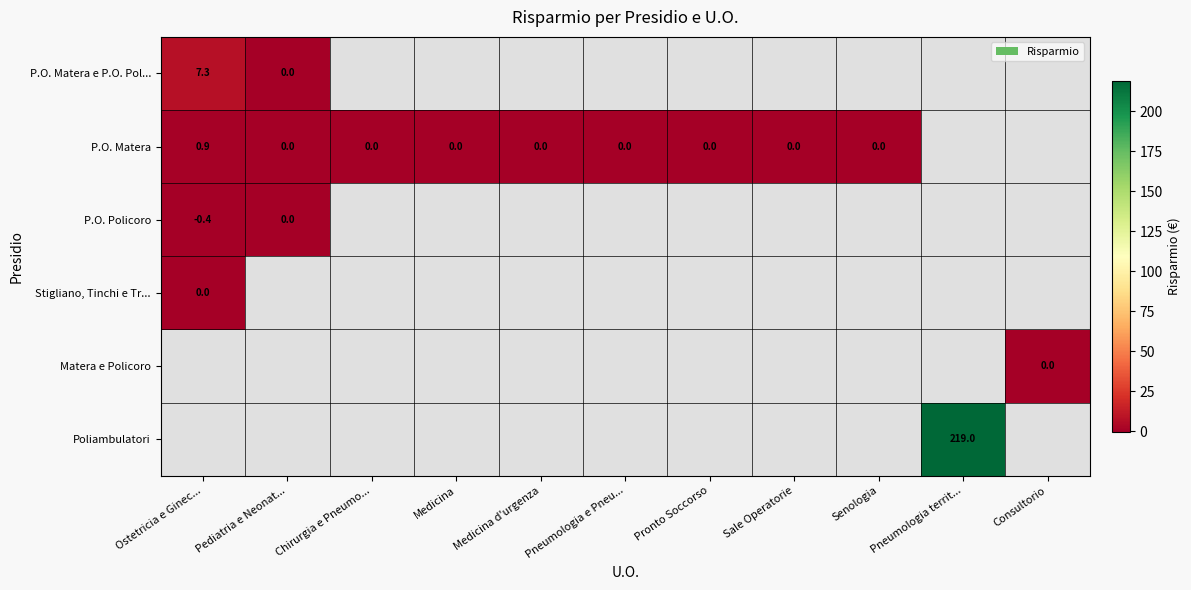

What is the greatest value displayed?

219.0